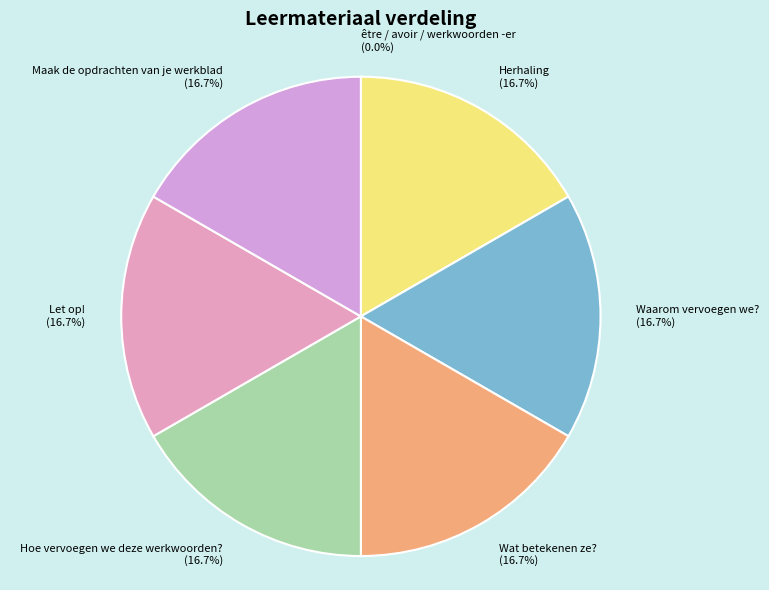

Is Herhaling (16.7%) the majority of the pie?

No